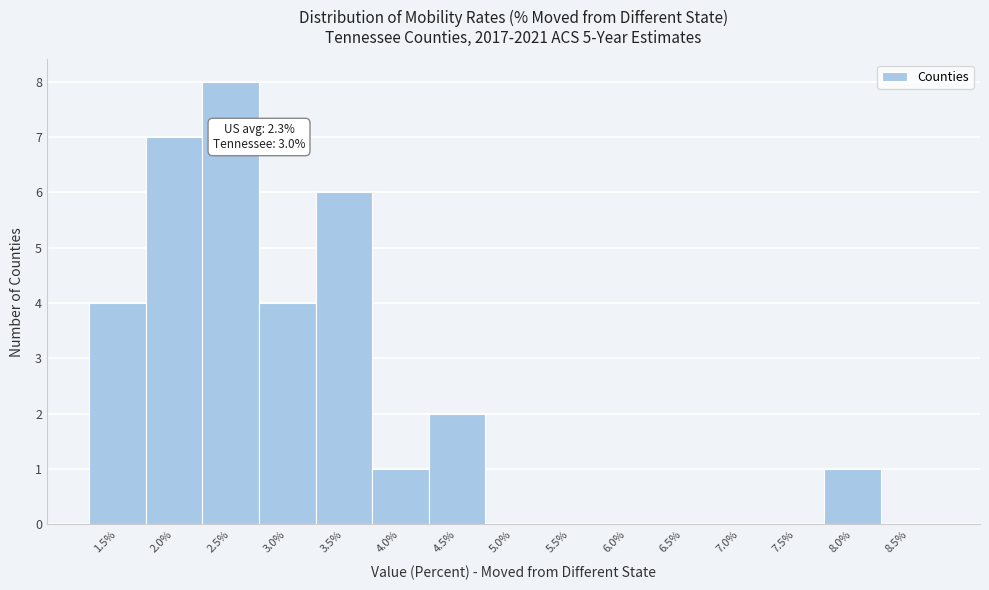

The chart shows a value of 4 at 6.0%. True or false?

False